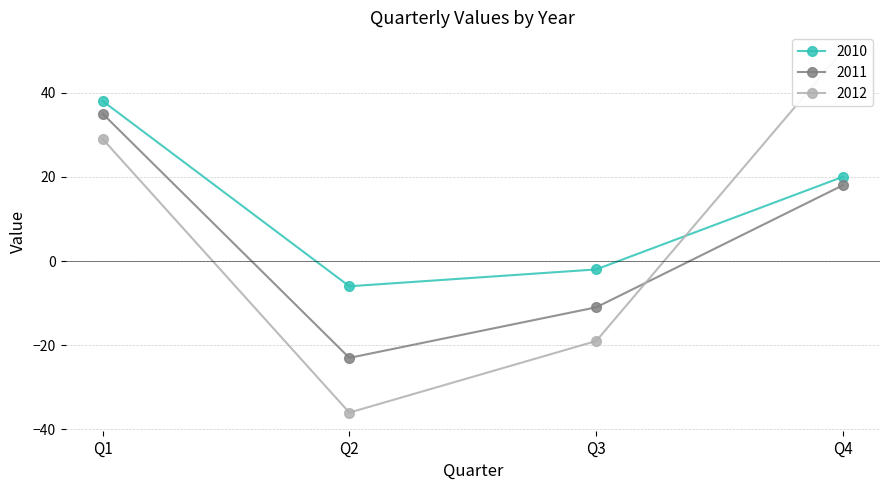

What is the value of the 2010 point at the 3rd from the left?

-2